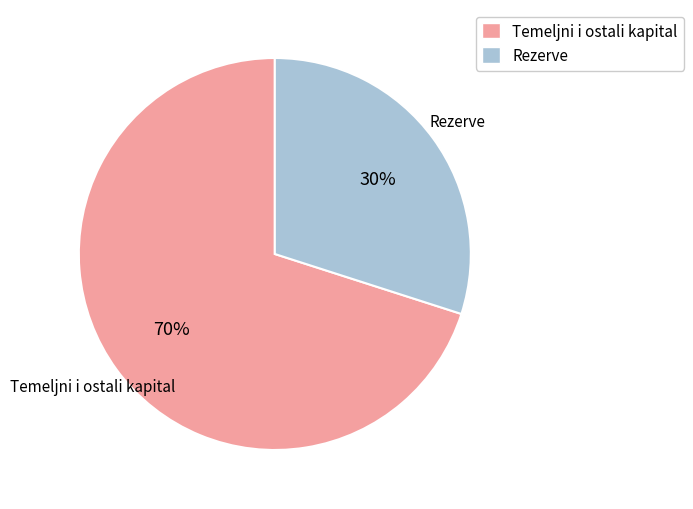

Is there a majority slice in this chart?

Yes